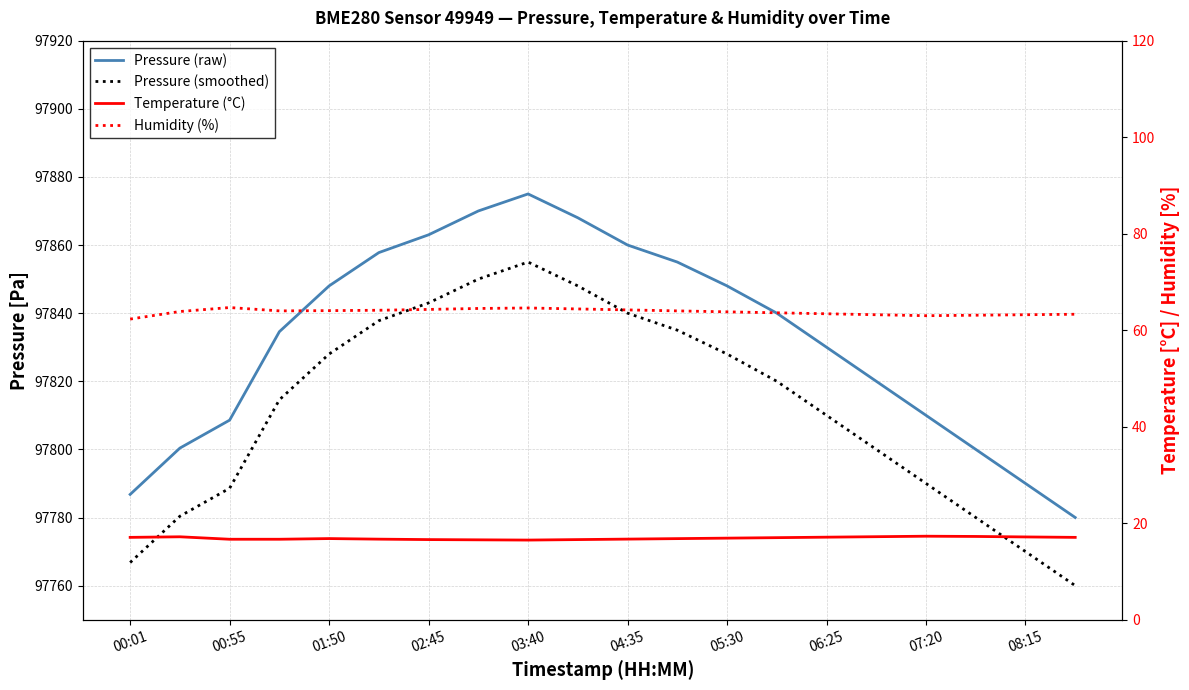

True or false: Pressure (raw) and Temperature (°C) intersect in this chart.

False